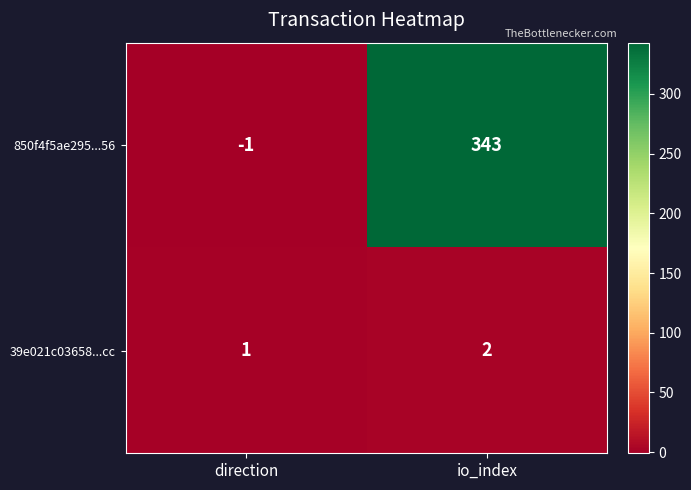

Reading left to right, extract all data points from this chart.

850f4f5ae295...56: -1	343
39e021c03658...cc: 1	2